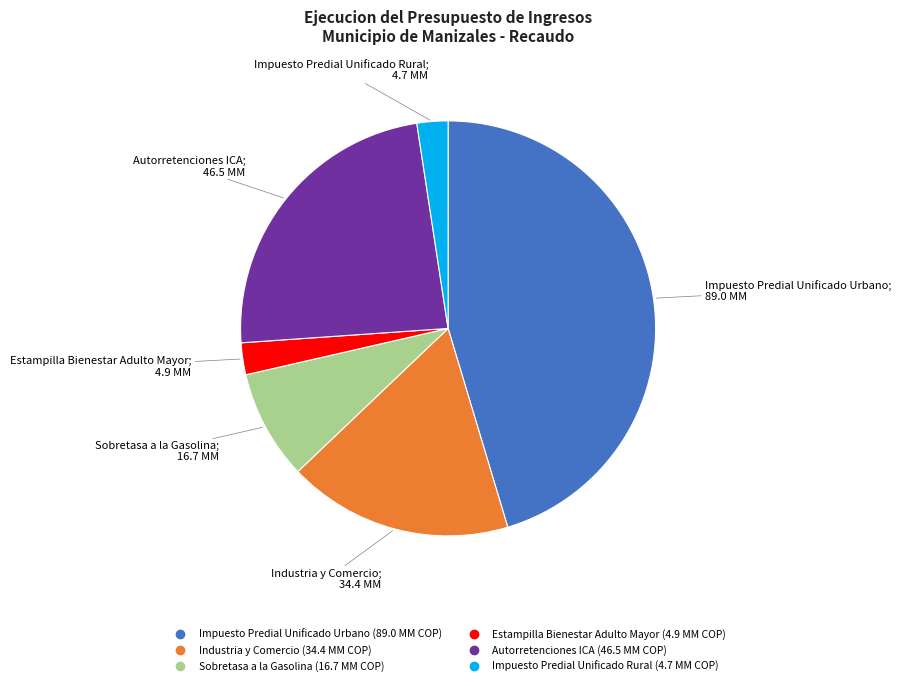

Count the number of slices in the pie.

6